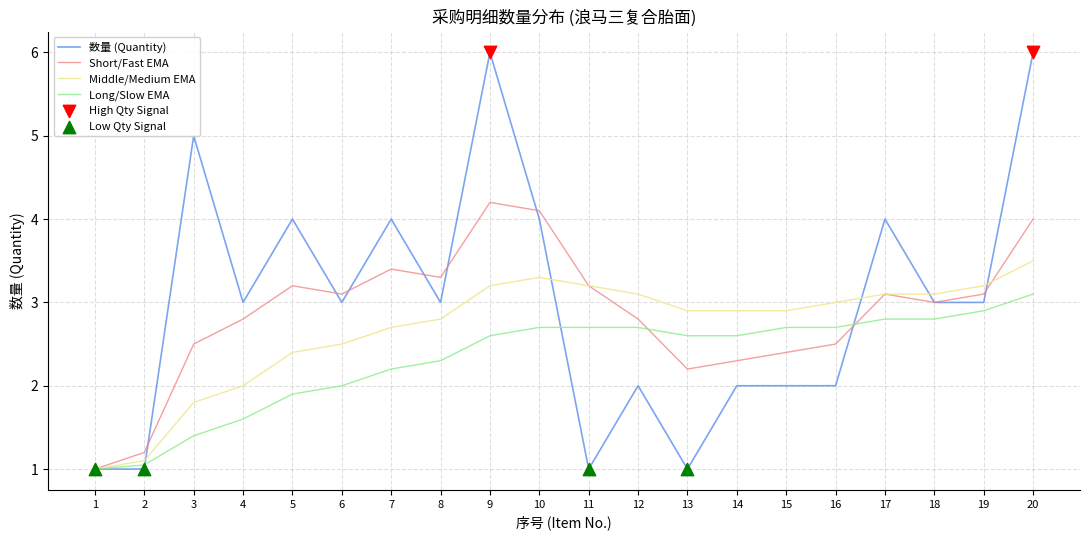

At which category is the sum across all series the highest?

20